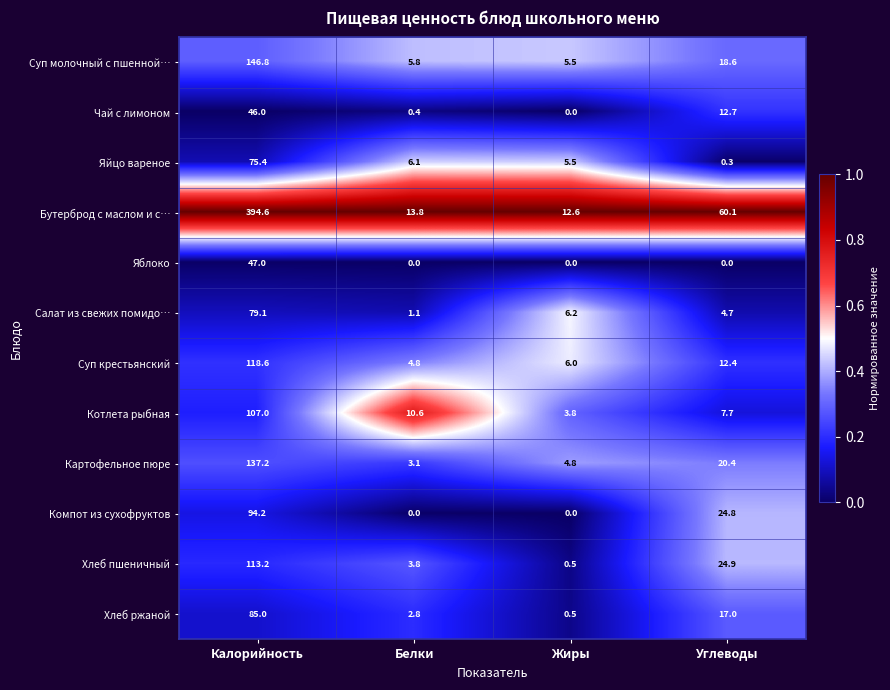

How many categories are shown in the chart?

4